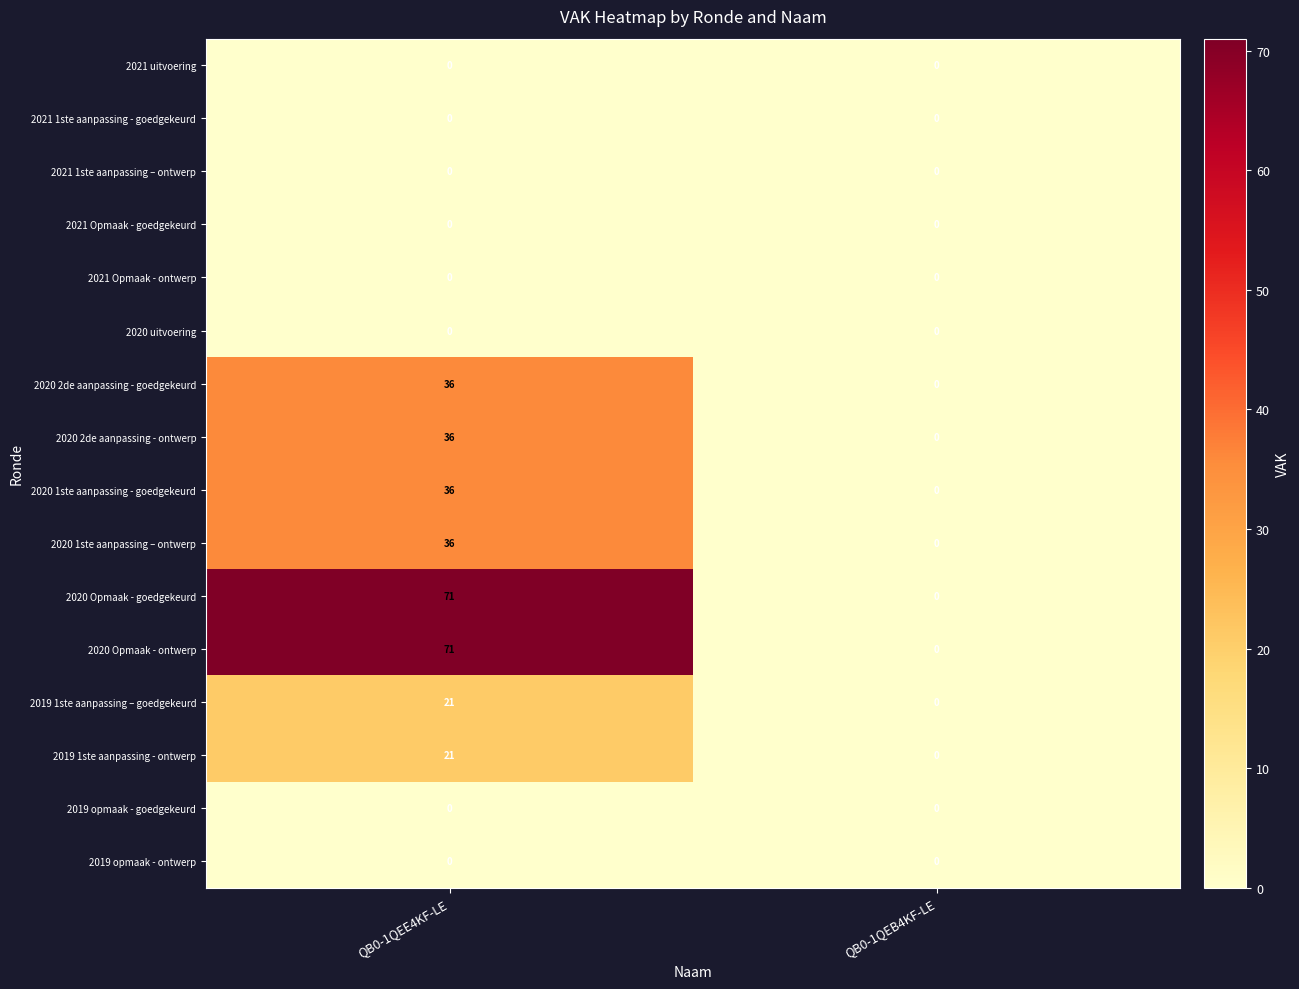

What is the average value of the 2020 1ste aanpassing – ontwerp series?

18